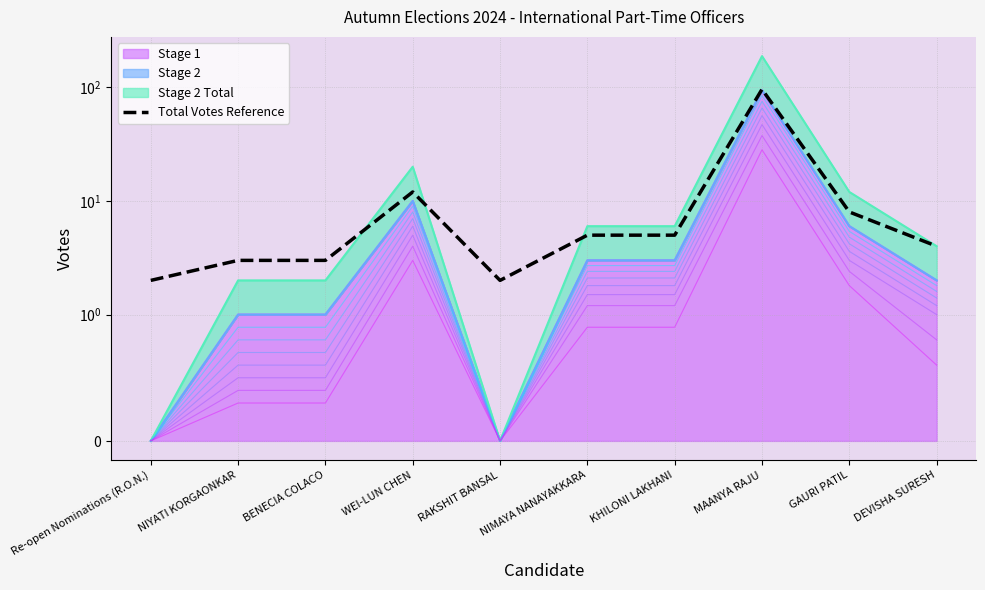

The value at WEI-LUN CHEN is 21. True or false?

False